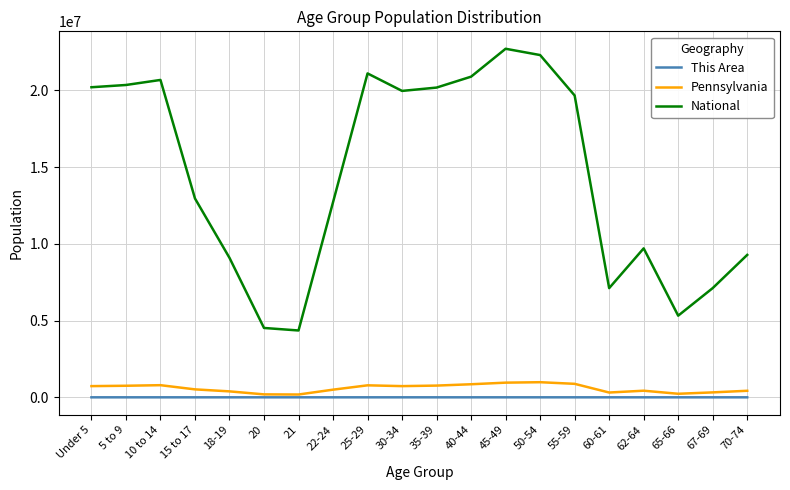

Where does the National series first go above 19664805?

Under 5